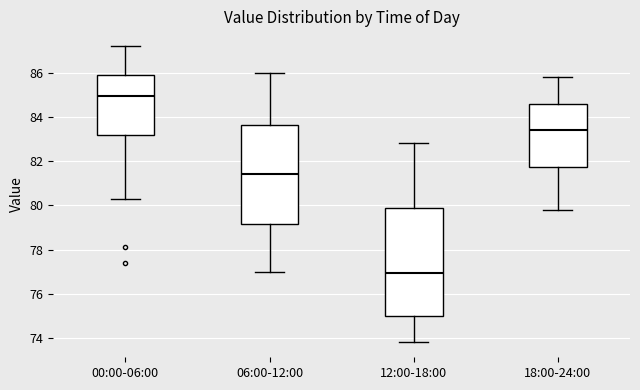

Reading left to right, transcribe this box plot: for each box, give where its median line is, the range the box spans, and where its two whiskers end, as read against the y-axis. The values are not printed on the chart, so give them approximately, as read against the axis.

00:00-06:00: median 85.0, box 83.2 to 86.0, whiskers 80.4 to 87.2
06:00-12:00: median 81.4, box 79.2 to 83.6, whiskers 77.0 to 86.0
12:00-18:00: median 77.0, box 75.0 to 79.8, whiskers 73.8 to 82.8
18:00-24:00: median 83.4, box 81.8 to 84.6, whiskers 79.8 to 85.8